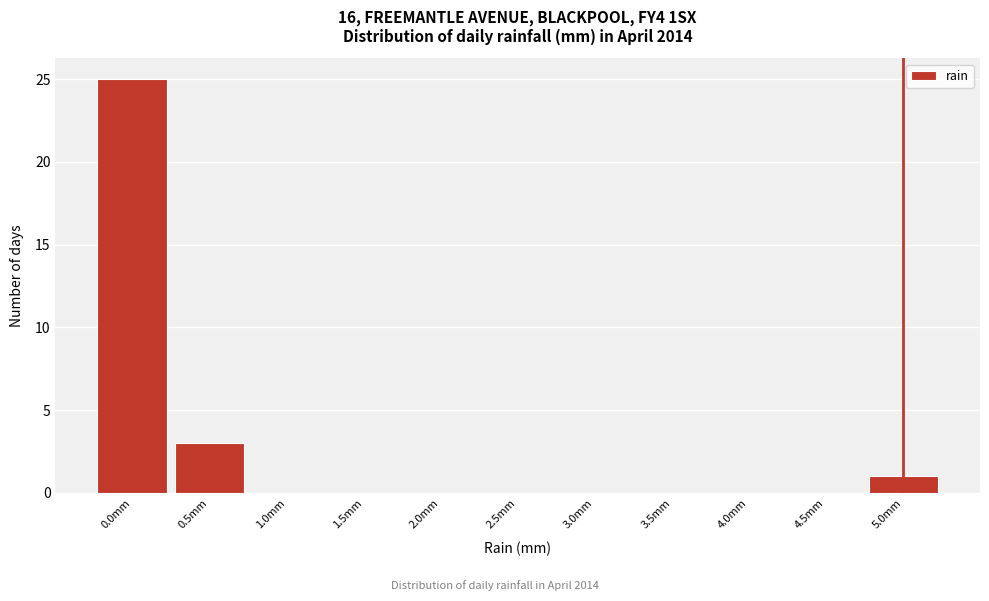

Which range on the x-axis has the tallest bar?

-0.25 to 0.25